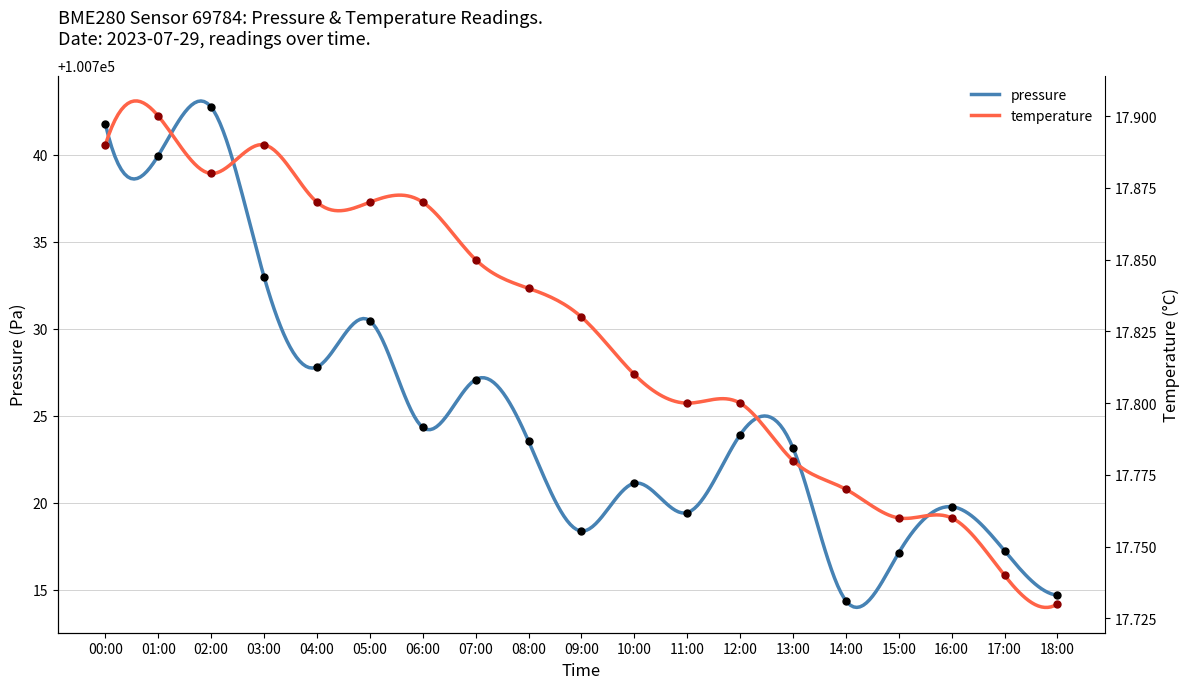

At which category is the sum across all series the highest?

02:00